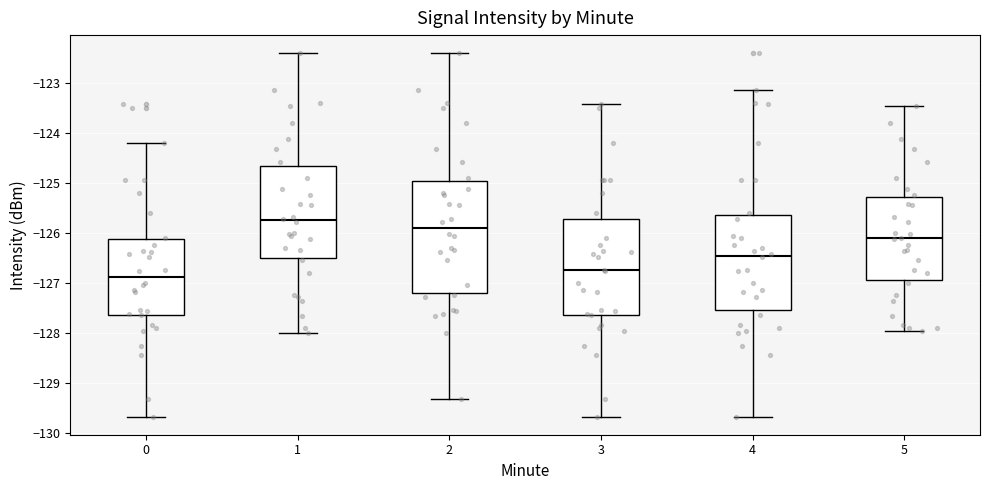

Reading left to right, read every box against the y-axis: the position of its median line, the range the box covers, and the ends of its whiskers. The values are not printed on the chart, so give them approximately, as read against the axis.

0: median -126.9, box -127.6 to -126.1, whiskers -129.7 to -124.2
1: median -125.7, box -126.5 to -124.6, whiskers -128.0 to -122.4
2: median -125.9, box -127.2 to -124.9, whiskers -129.3 to -122.4
3: median -126.7, box -127.6 to -125.7, whiskers -129.7 to -123.4
4: median -126.4, box -127.5 to -125.6, whiskers -129.7 to -123.1
5: median -126.1, box -126.9 to -125.3, whiskers -127.9 to -123.5